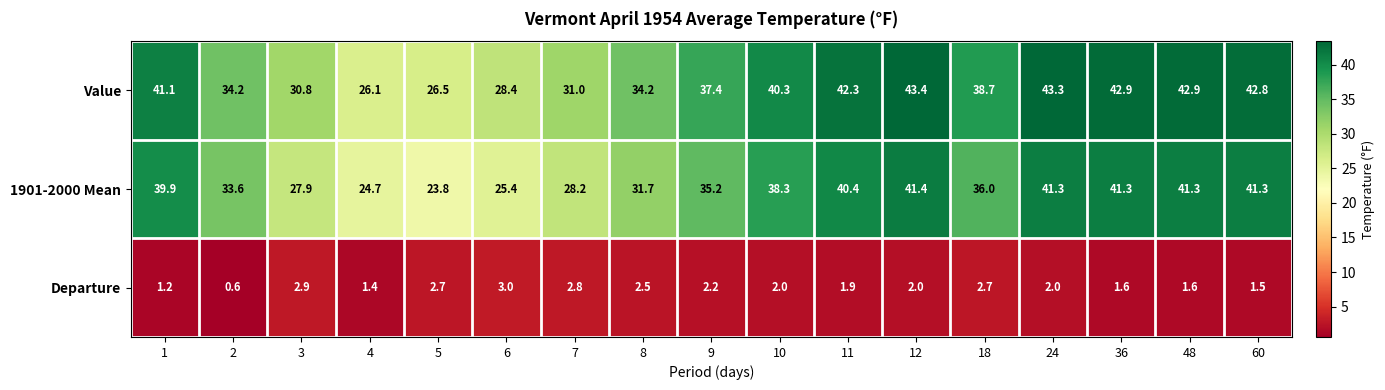

At which category does the chart reach its peak across all series?

12